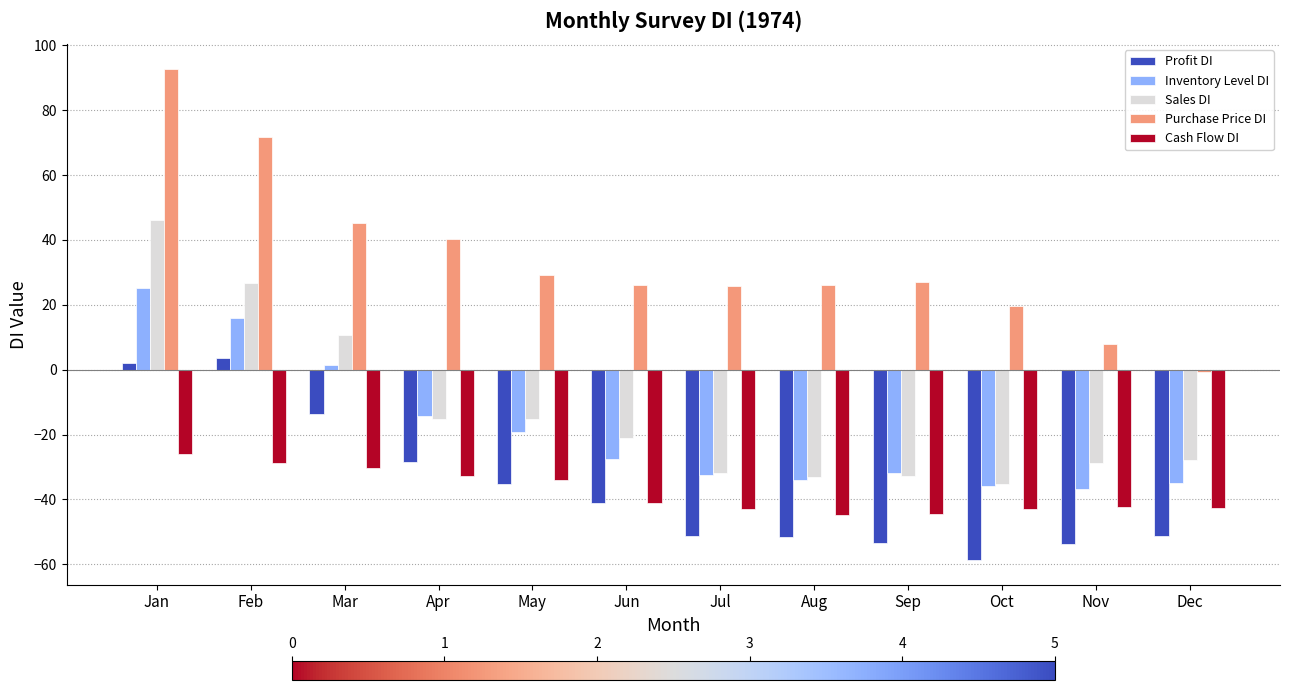

Read the Purchase Price DI value at May.

29.1